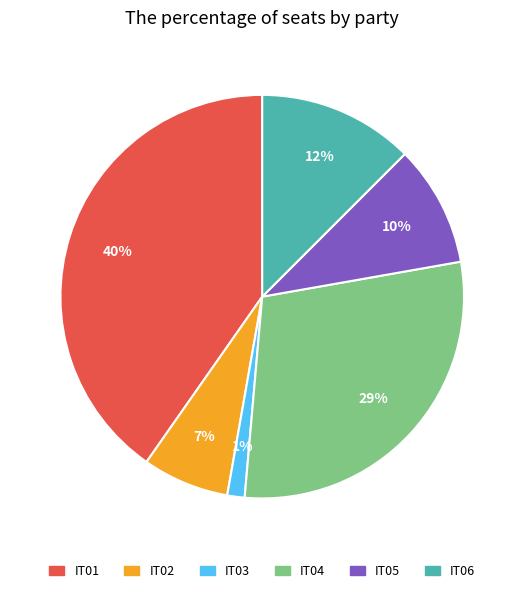

To the nearest percent, what percentage of the pie is IT02?

7%